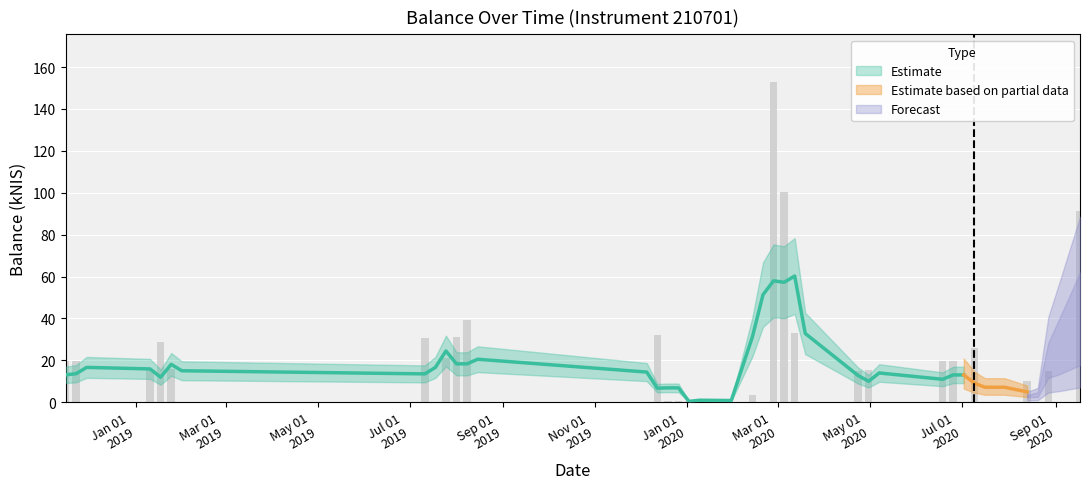

Is it true that the value at 2020-03-19 is 53.9?

False